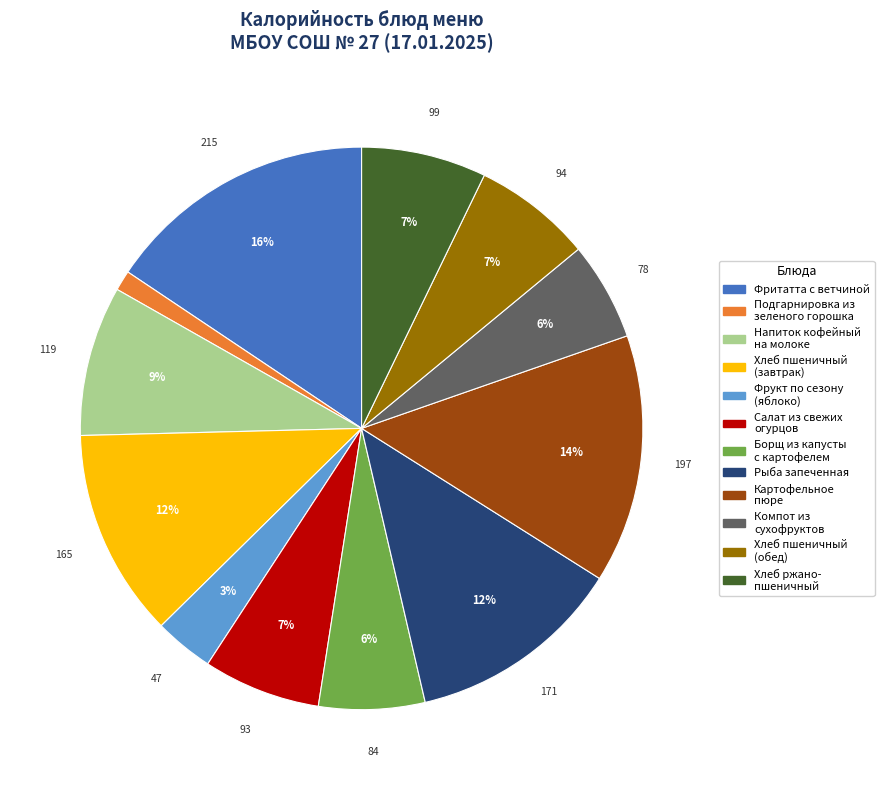

Combined, do Подгарнировка из зеленого горошка and Рыба запеченная account for over 50%?

No